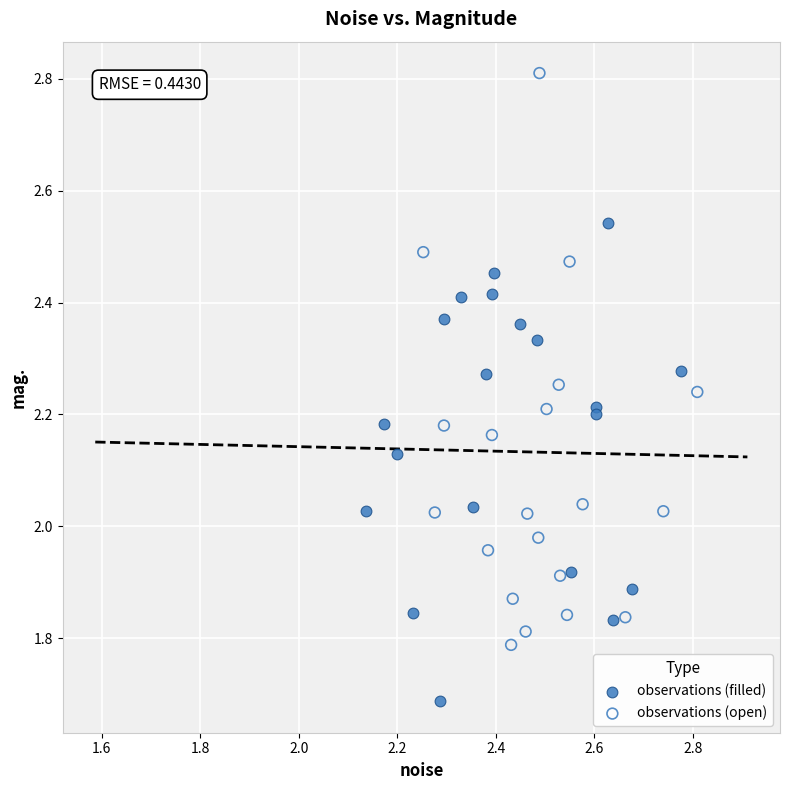

Which series has the widest spread of Y values?

observations (open)